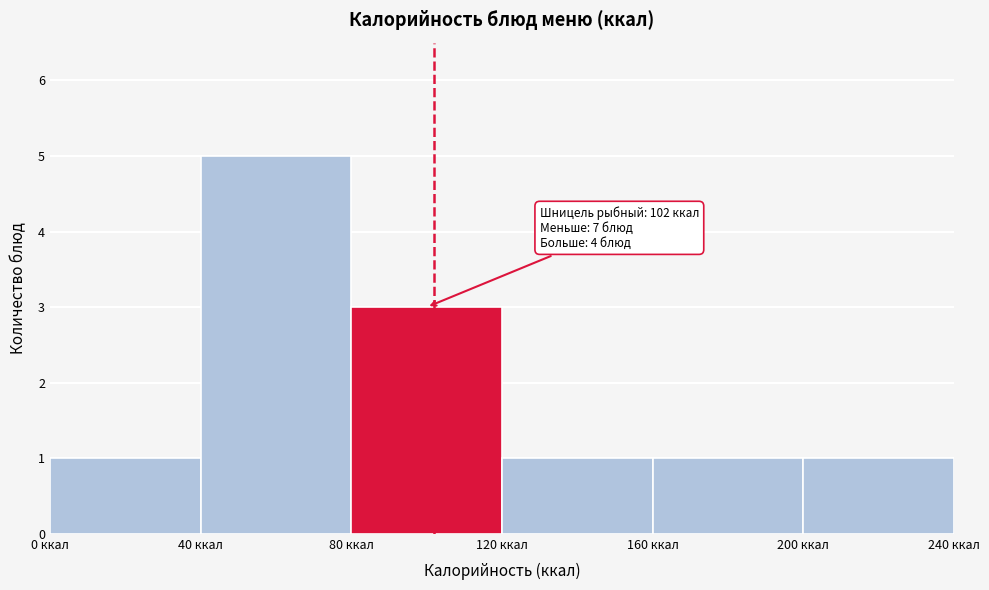

Which range on the x-axis has the tallest bar?

40 to 80